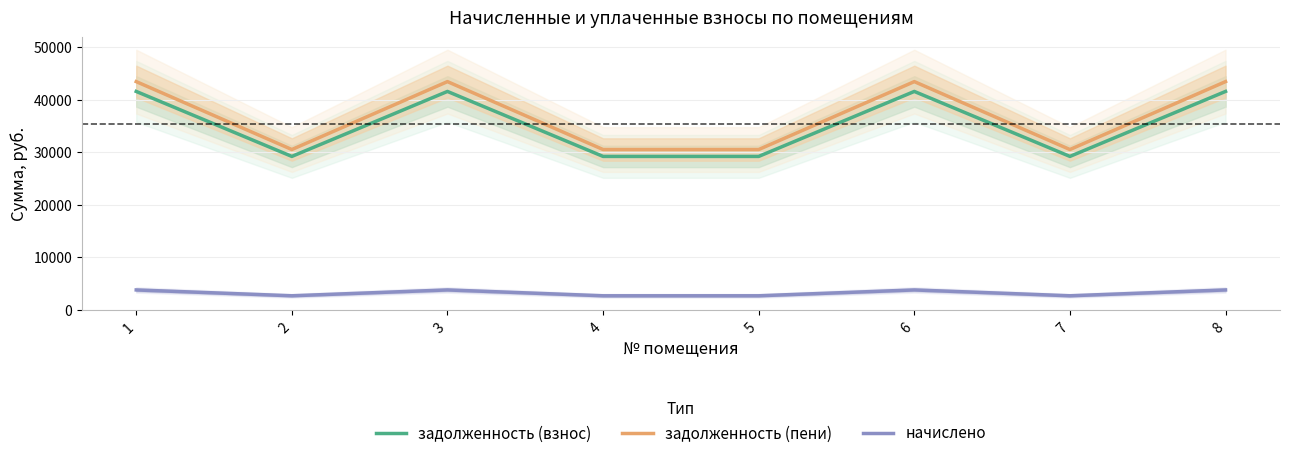

The начислено series shows 3744.0 at 6. True or false?

True